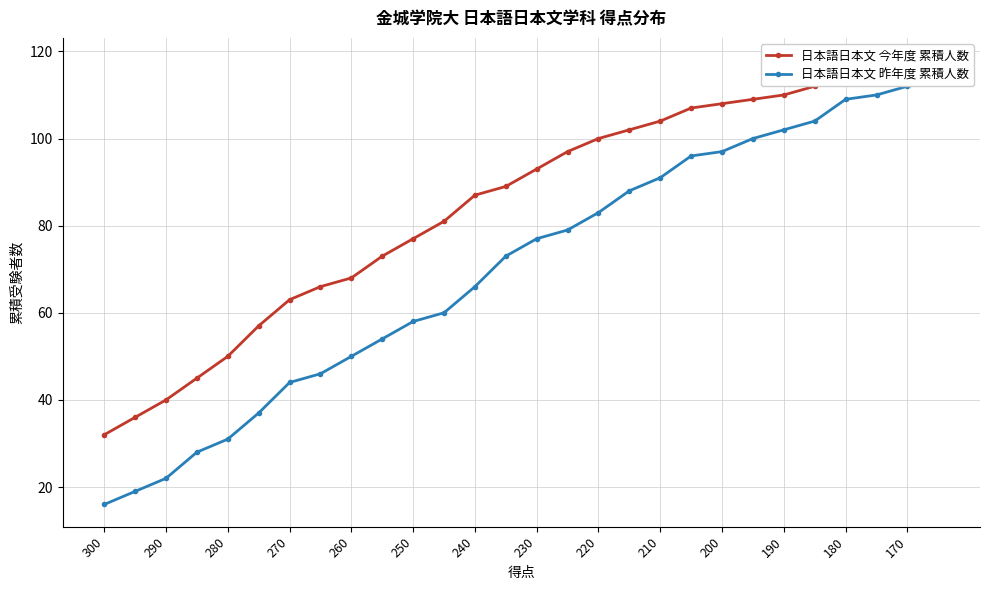

How many data points in 日本語日本文 今年度 累積人数 are less than 93?

14